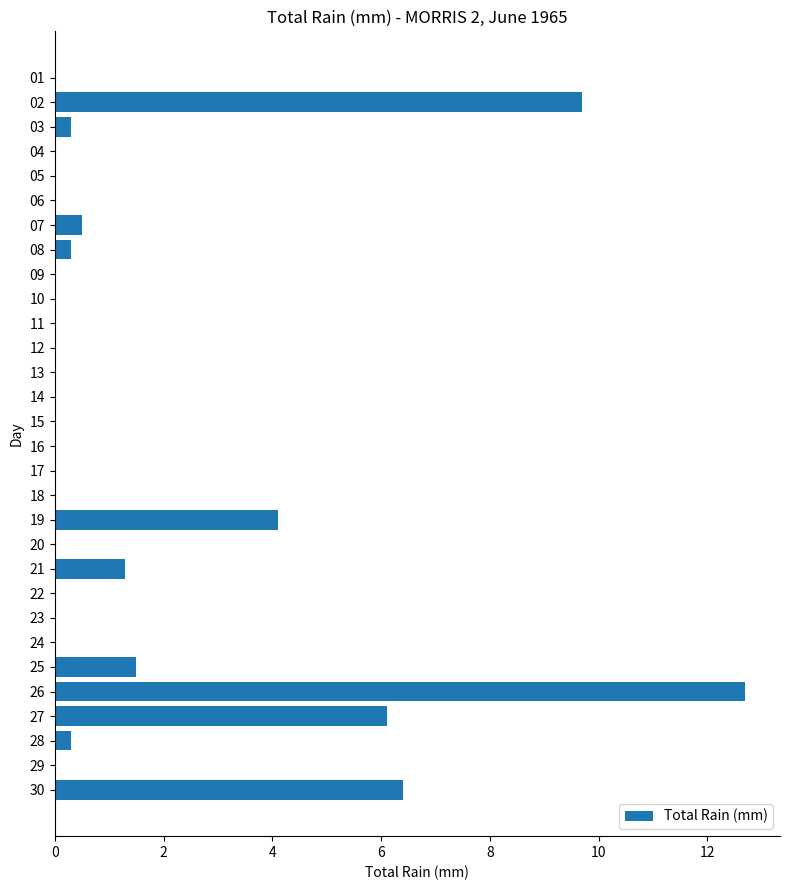

What is the greatest value displayed?

12.7